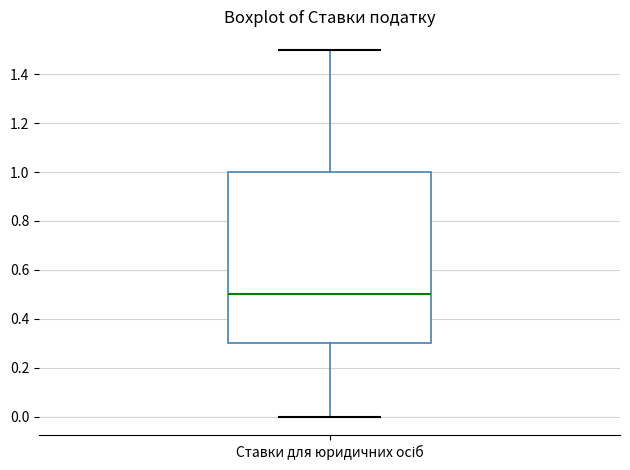

Where does the lower whisker of the box for Ставки для юридичних осіб end on the y-axis? The values are not printed on the chart, so give them approximately, as read against the axis.

0.0